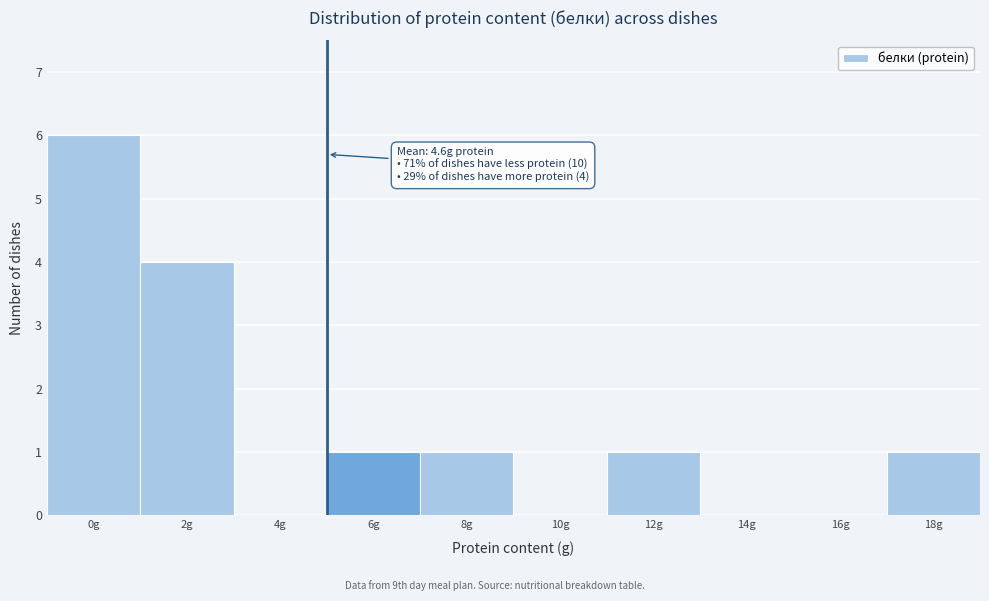

Reading right to left, extract all data points from this chart.

18g=1	16g=0	14g=0	12g=1	10g=0	8g=1	6g=1	4g=0	2g=4	0g=6